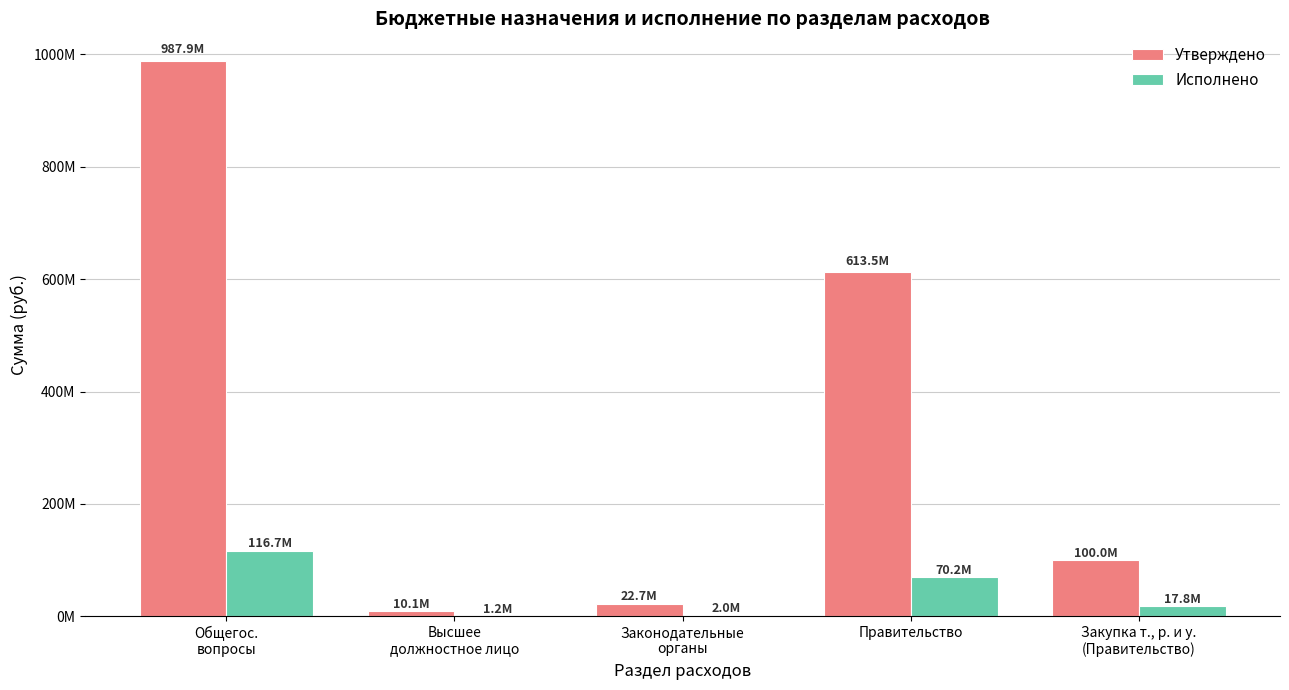

Where does the Исполнено series first go above 17806910?

Общегос.
вопросы